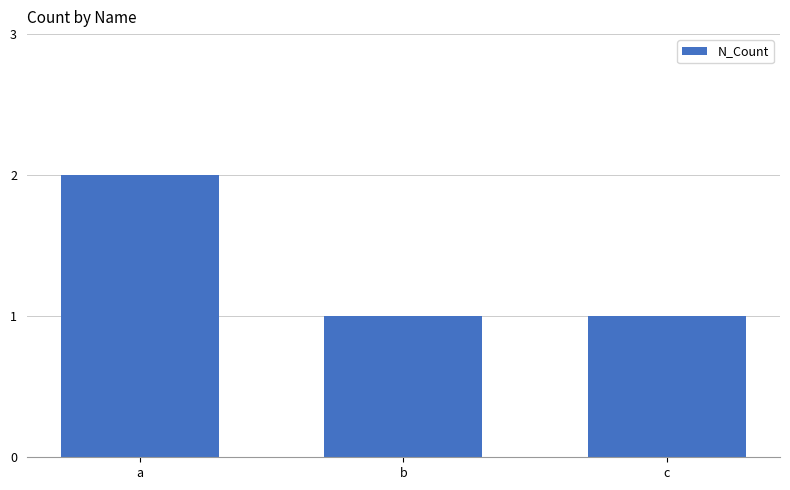

What is the change in value from a to c?

-1